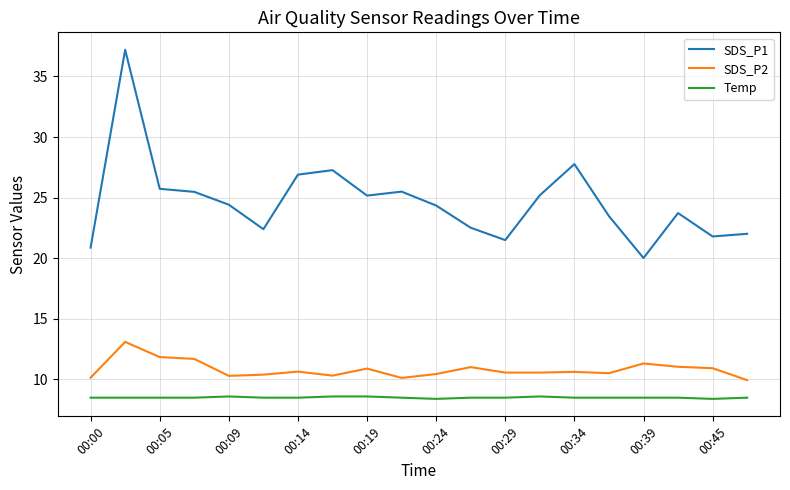

True or false: Temp and SDS_P2 intersect in this chart.

False